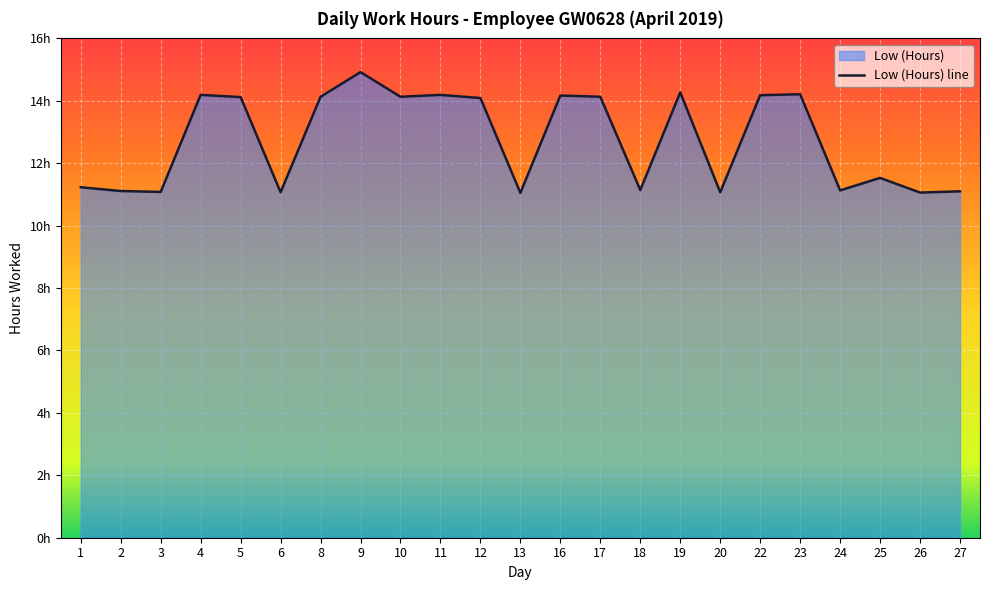

Rank the categories by value from lowest to highest.

13, 26, 6, 20, 3, 27, 2, 24, 18, 1, 25, 12, 5, 8, 10, 17, 16, 22, 4, 11, 23, 19, 9